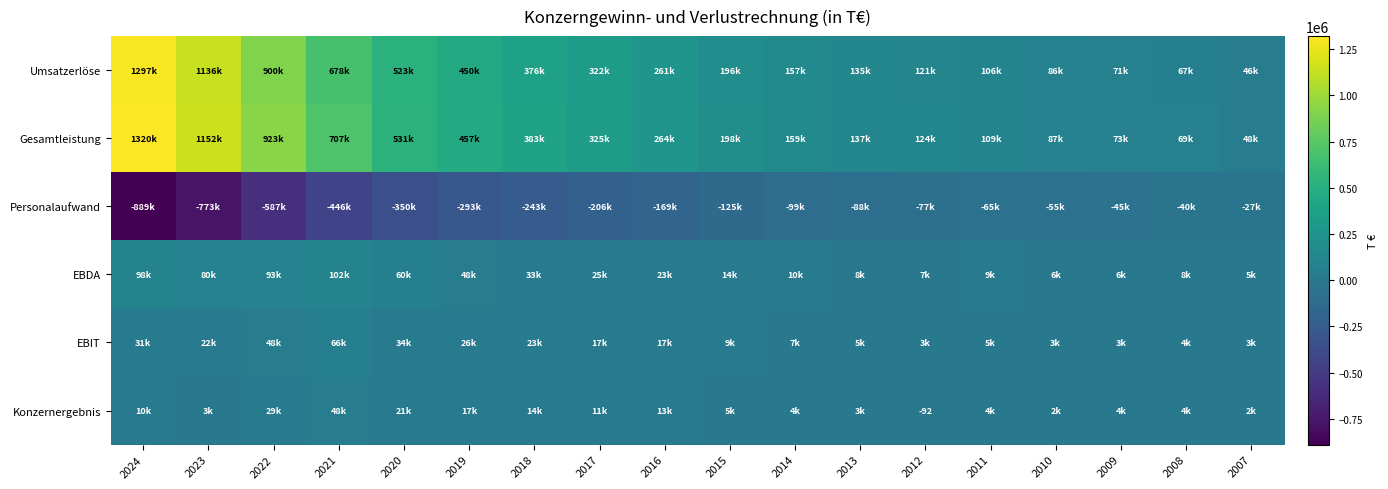

What is the difference between the highest and lowest values at 2007?

74573